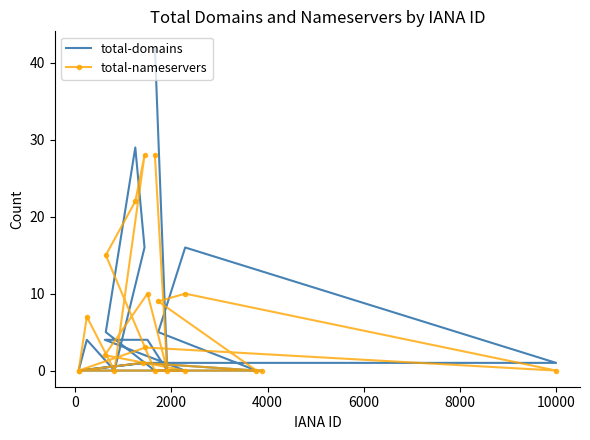

List the series in order of their peak value, highest first.

total-domains, total-nameservers